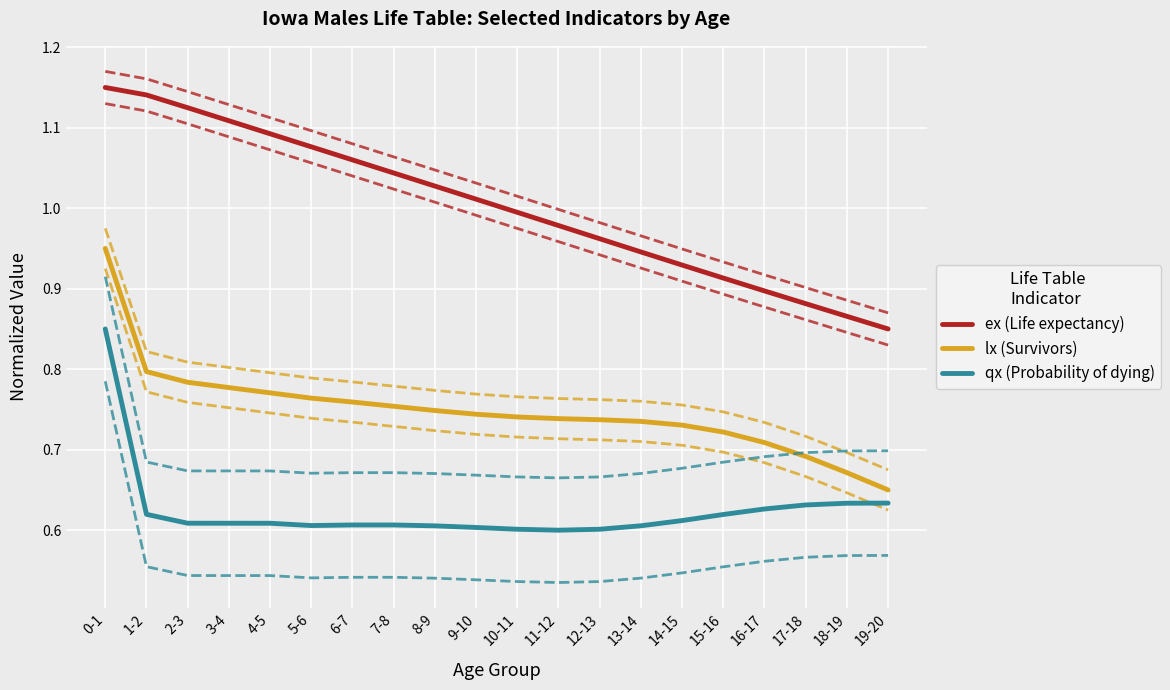

What is the label of the 7th point from the left?

6-7